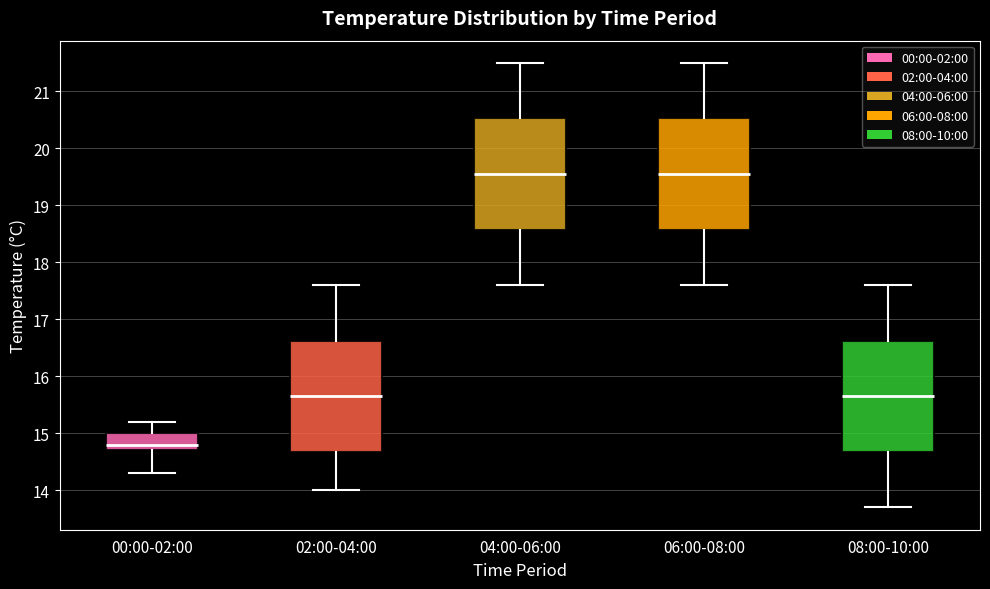

Reading left to right, transcribe this box plot: for each box, give where its median line is, the range the box spans, and where its two whiskers end, as read against the y-axis. The values are not printed on the chart, so give them approximately, as read against the axis.

00:00-02:00: median 14.8, box 14.7 to 15.0, whiskers 14.3 to 15.2
02:00-04:00: median 15.7, box 14.7 to 16.6, whiskers 14.0 to 17.6
04:00-06:00: median 19.6, box 18.6 to 20.5, whiskers 17.6 to 21.5
06:00-08:00: median 19.6, box 18.6 to 20.5, whiskers 17.6 to 21.5
08:00-10:00: median 15.7, box 14.7 to 16.6, whiskers 13.7 to 17.6